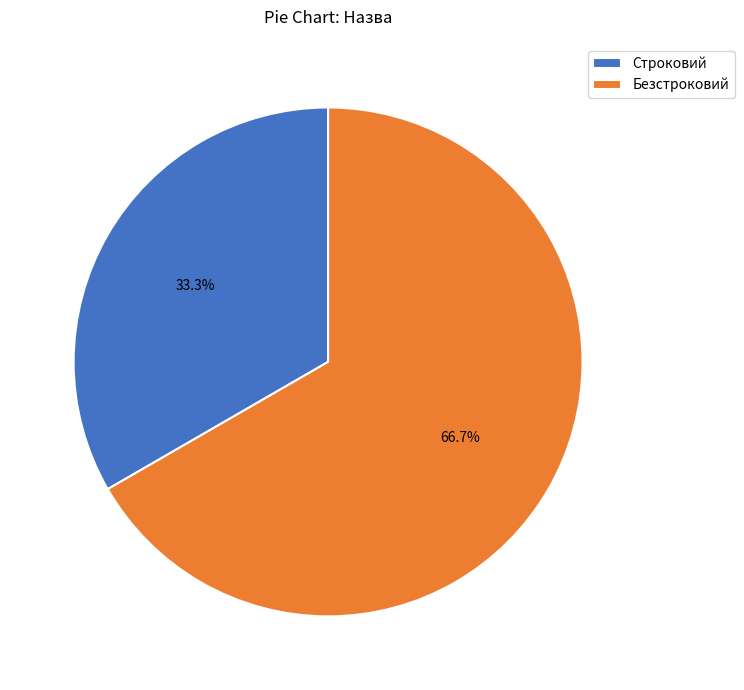

Rank the categories by value from highest to lowest.

Безстроковий, Строковий